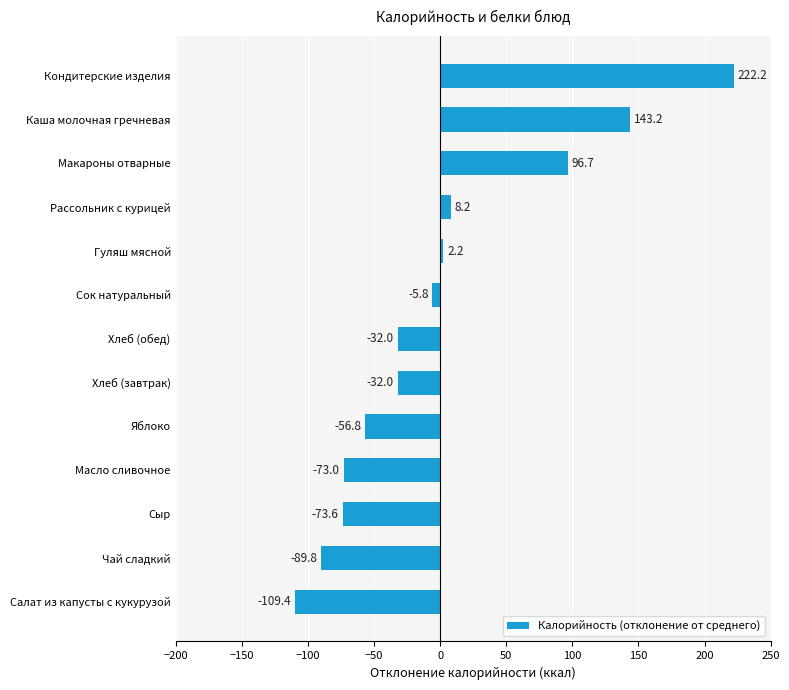

The value at Яблоко is -56.8. True or false?

True